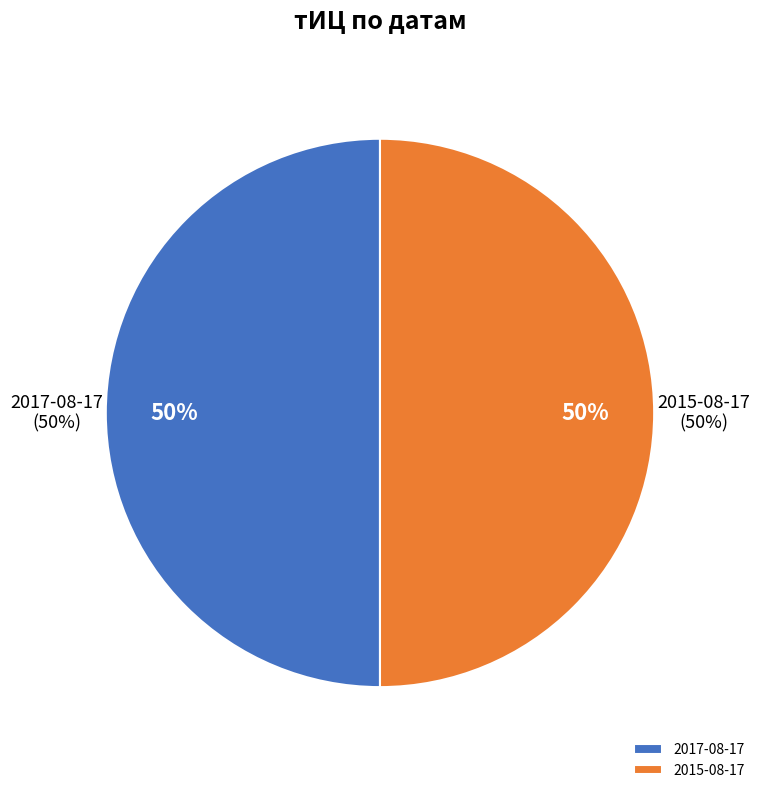

Which slice is the largest?

2017-08-17